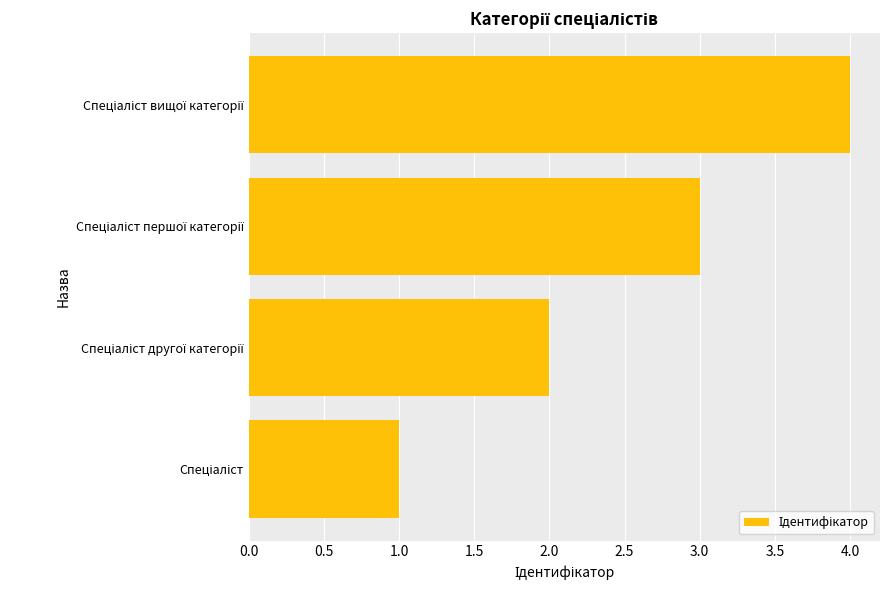

What is the sum of all values?

10